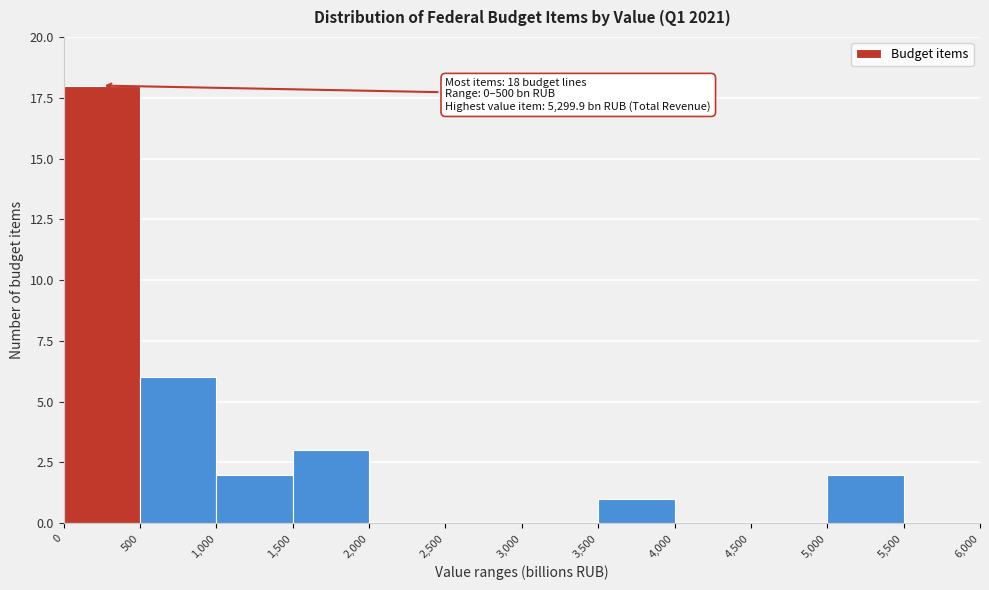

Over which range of the x-axis is the bar tallest?

0 to 500